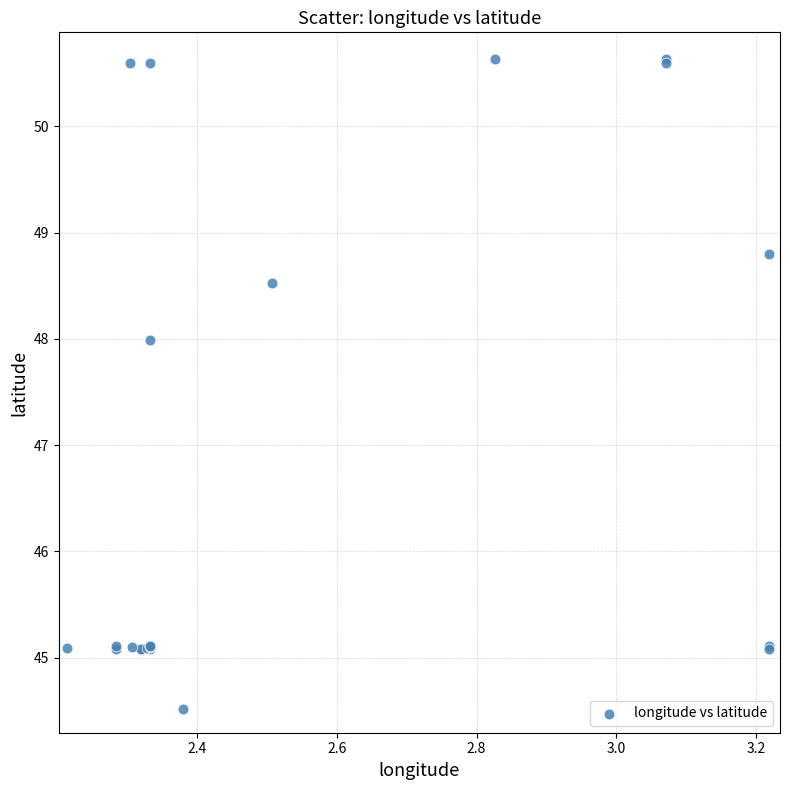

What Y value in the scatter plot is closest to 47?

48.0